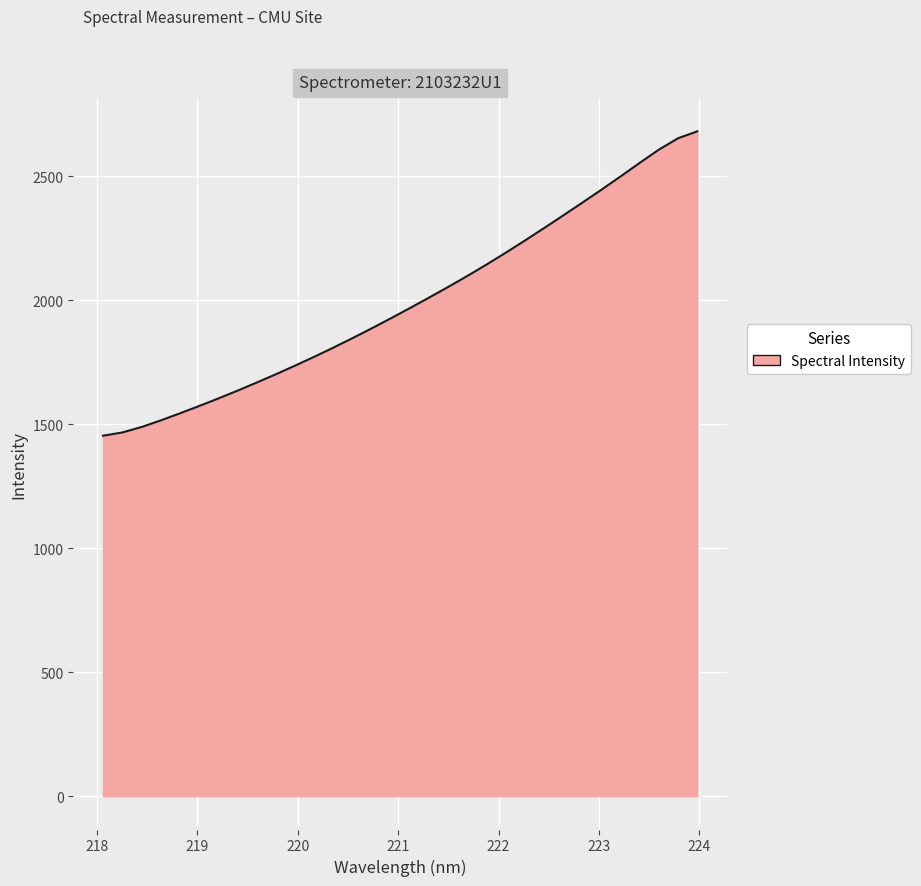

What is the difference between the maximum and minimum values?

1227.0